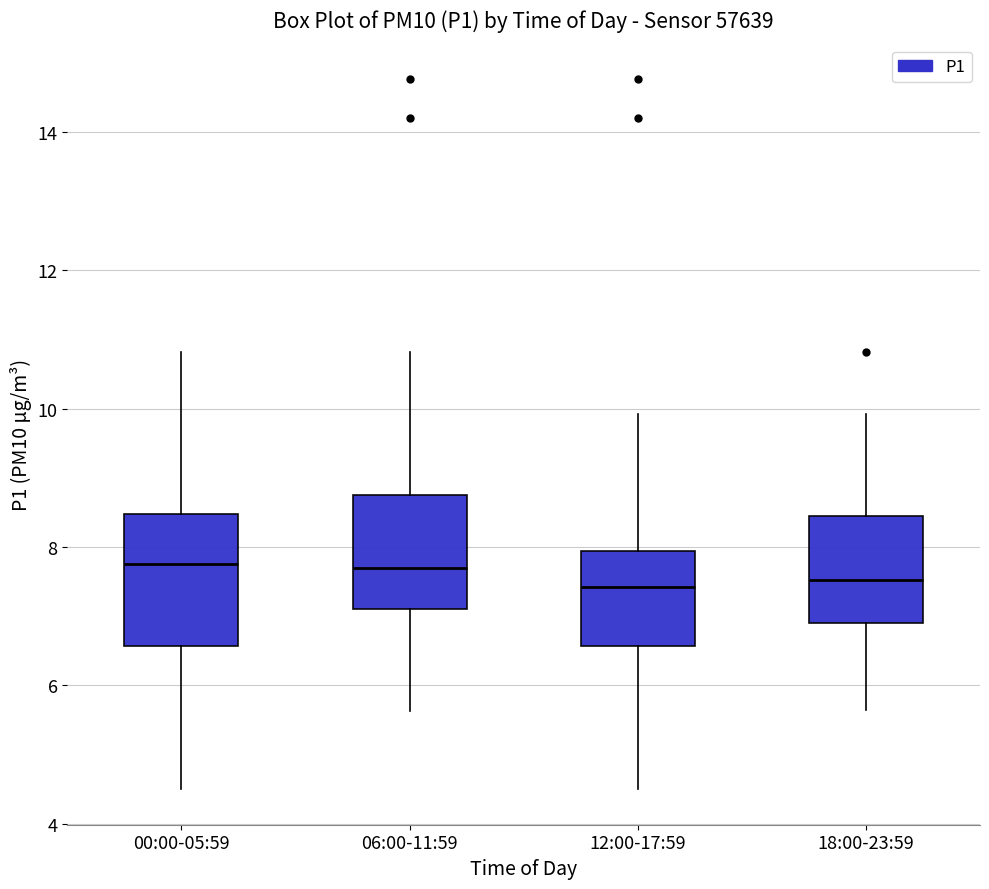

Which box is the tallest, from its lower edge to its upper edge?

00:00-05:59